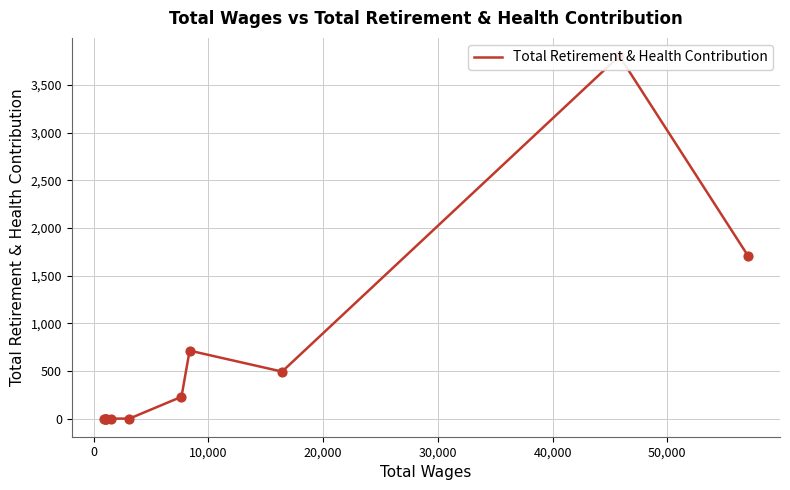

Approximately how many times larger is the value at 20,000 compared to 10,000?

1.4